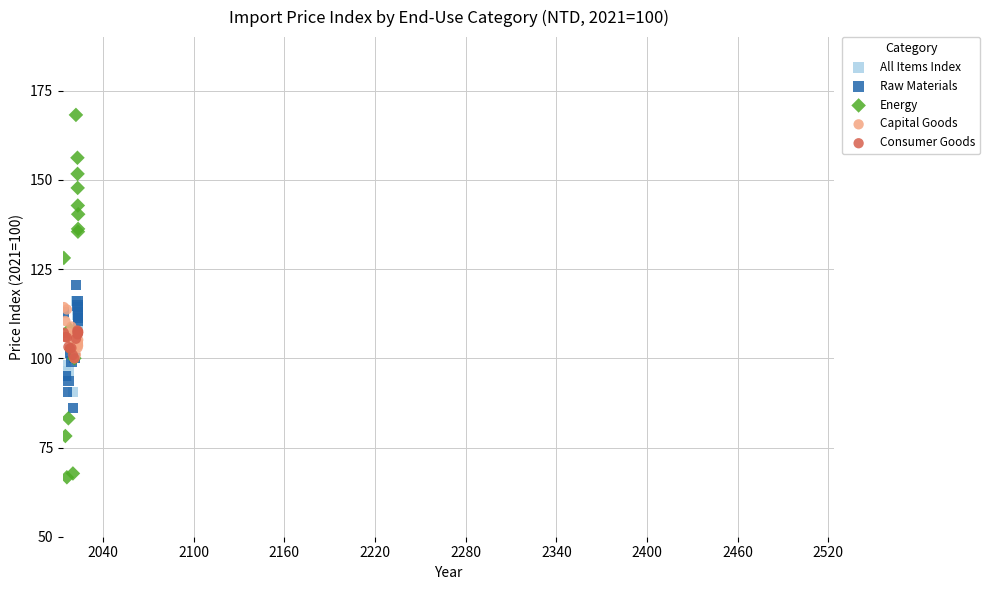

Which series reaches the maximum Y coordinate?

Energy